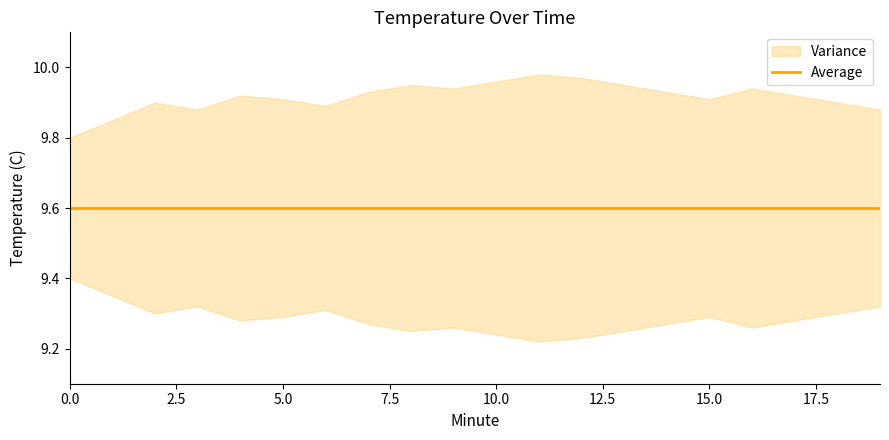

Is this an area chart (filled region under the line)?

No